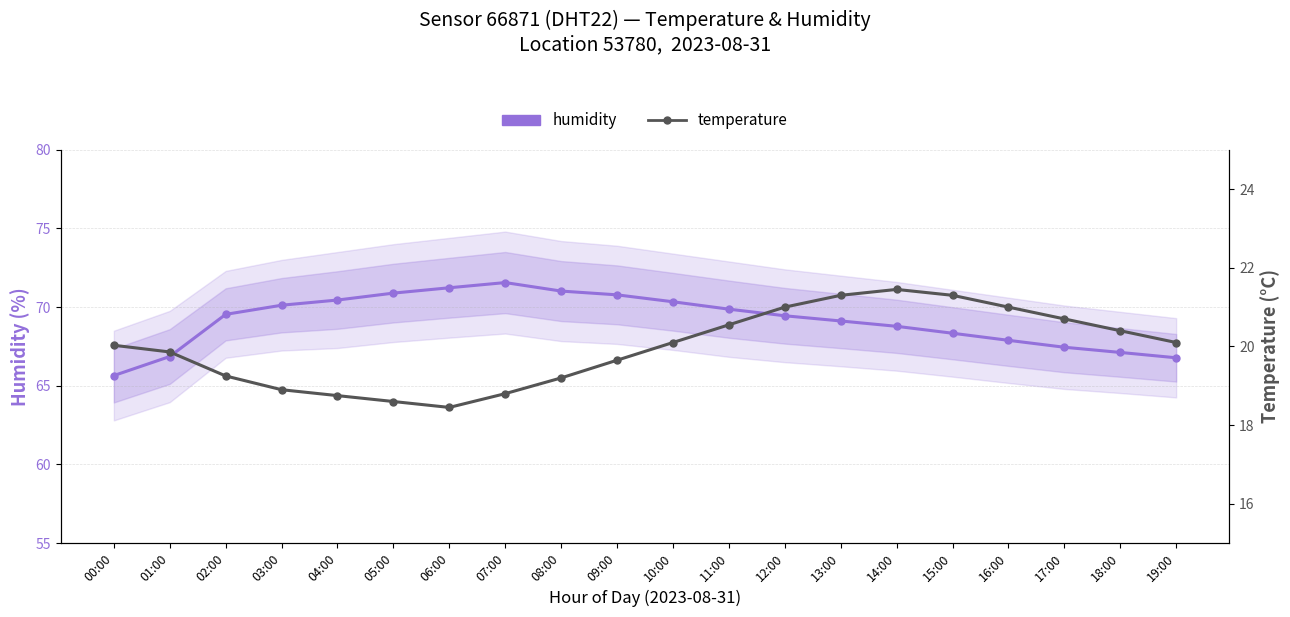

At which category is the sum across all series the highest?

12:00